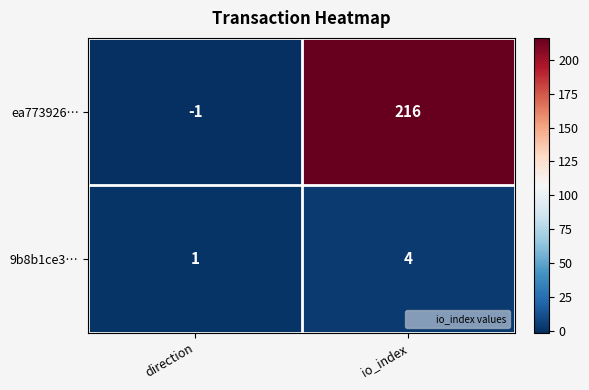

Rank the categories by ea773926… value from highest to lowest.

io_index, direction